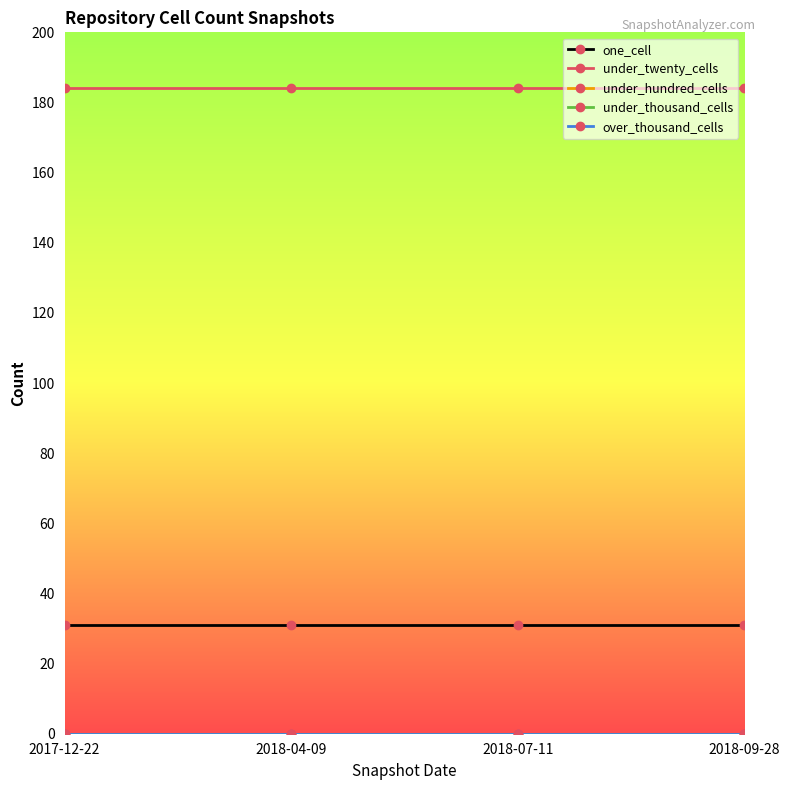

Does the chart have visible grid lines?

No